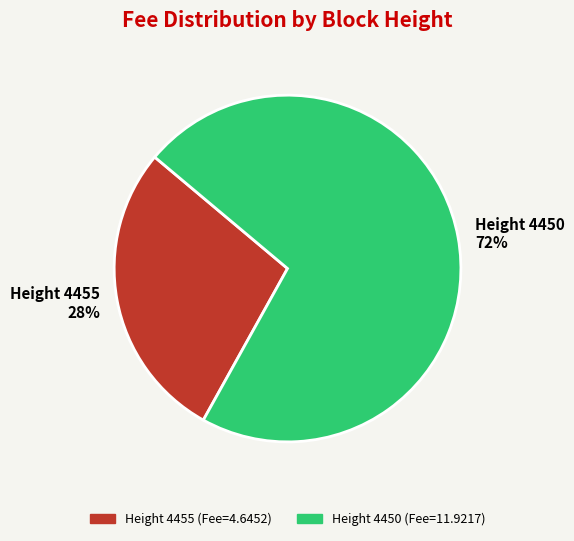

Count the number of slices in the pie.

2